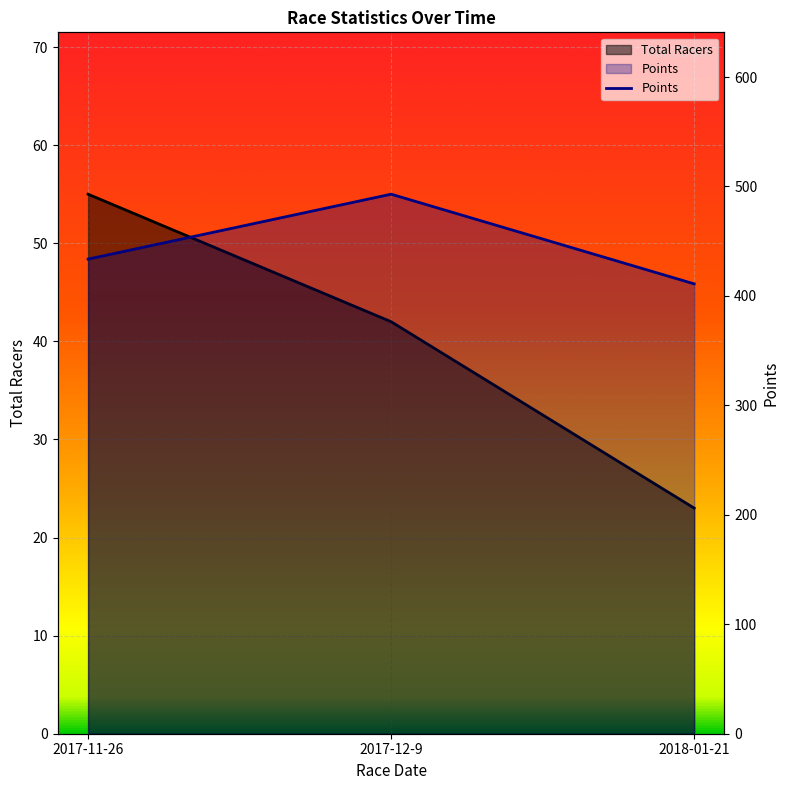

How many data points in Points are less than 433?

1